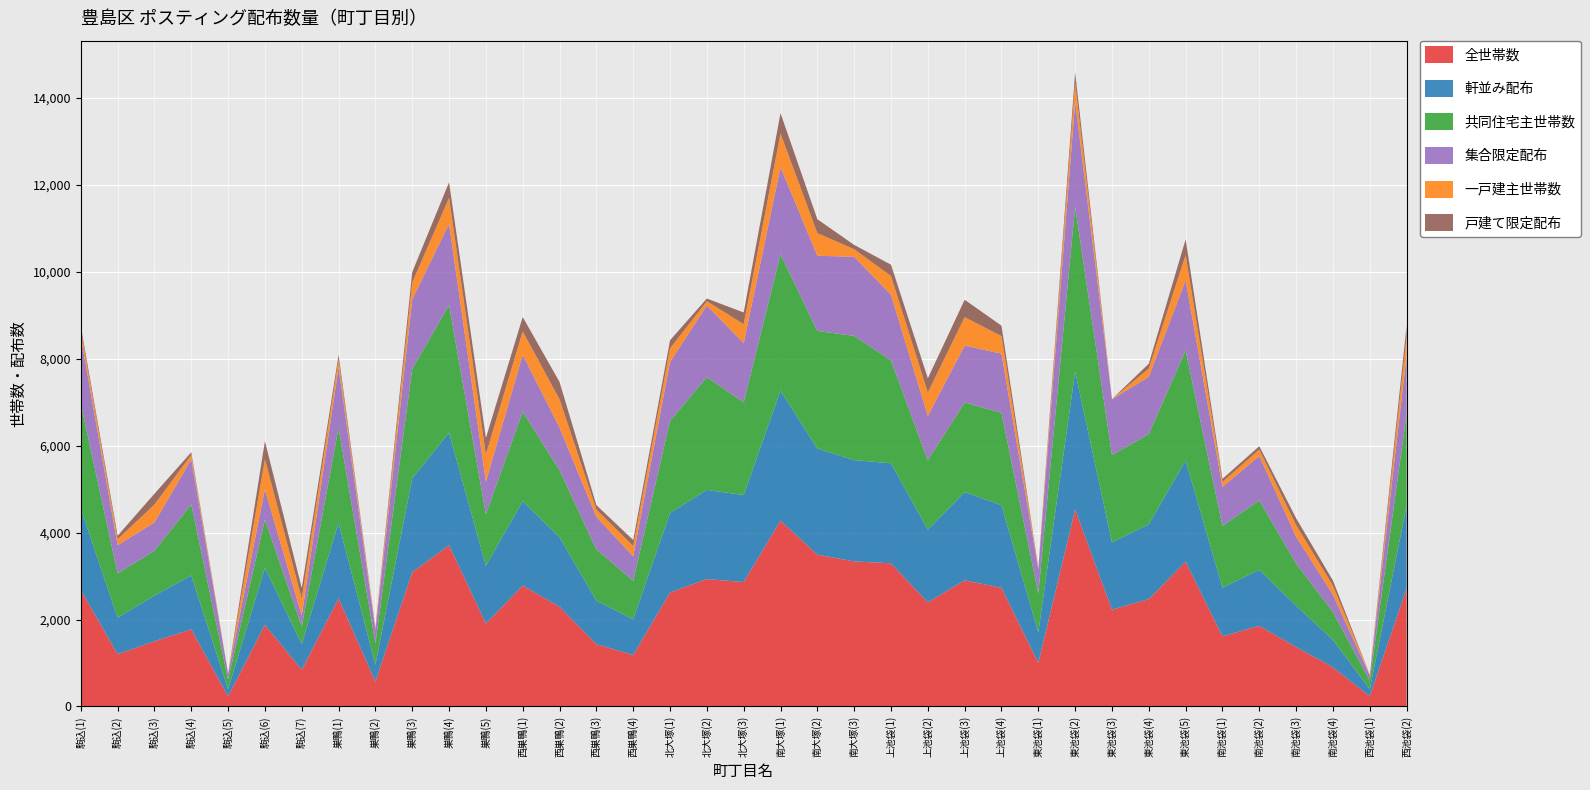

Reading left to right, what are all the values shown in this chart?

全世帯数: 駒込(1)=2681	駒込(2)=1202	駒込(3)=1500	駒込(4)=1773	駒込(5)=235	駒込(6)=1878	駒込(7)=844	巣鴨(1)=2486	巣鴨(2)=570	巣鴨(3)=3087	巣鴨(4)=3708	巣鴨(5)=1907	西巣鴨(1)=2781	西巣鴨(2)=2293	西巣鴨(3)=1434	西巣鴨(4)=1183	北大塚(1)=2621	北大塚(2)=2930	北大塚(3)=2862	南大塚(1)=4274	南大塚(2)=3491	南大塚(3)=3336	上池袋(1)=3292	上池袋(2)=2395	上池袋(3)=2900	上池袋(4)=2728	東池袋(1)=1006	東池袋(2)=4532	東池袋(3)=2226	東池袋(4)=2469	東池袋(5)=3329	南池袋(1)=1613	南池袋(2)=1854	南池袋(3)=1368	南池袋(4)=902	西池袋(1)=237	西池袋(2)=2716
軒並み配布: 駒込(1)=1870	駒込(2)=840	駒込(3)=1050	駒込(4)=1240	駒込(5)=160	駒込(6)=1310	駒込(7)=590	巣鴨(1)=1740	巣鴨(2)=390	巣鴨(3)=2160	巣鴨(4)=2590	巣鴨(5)=1330	西巣鴨(1)=1940	西巣鴨(2)=1600	西巣鴨(3)=1000	西巣鴨(4)=820	北大塚(1)=1830	北大塚(2)=2050	北大塚(3)=2000	南大塚(1)=2990	南大塚(2)=2440	南大塚(3)=2330	上池袋(1)=2300	上池袋(2)=1670	上池袋(3)=2030	上池袋(4)=1900	東池袋(1)=700	東池袋(2)=3170	東池袋(3)=1550	東池袋(4)=1720	東池袋(5)=2330	南池袋(1)=1120	南池袋(2)=1290	南池袋(3)=950	南池袋(4)=630	西池袋(1)=160	西池袋(2)=1900
共同住宅主世帯数: 駒込(1)=2415	駒込(2)=1017	駒込(3)=1031	駒込(4)=1632	駒込(5)=222	駒込(6)=1105	駒込(7)=406	巣鴨(1)=2182	巣鴨(2)=490	巣鴨(3)=2515	巣鴨(4)=2934	巣鴨(5)=1182	西巣鴨(1)=2059	西巣鴨(2)=1541	西巣鴨(3)=1177	西巣鴨(4)=889	北大塚(1)=2119	北大塚(2)=2592	北大塚(3)=2132	南大塚(1)=3139	南大塚(2)=2704	南大塚(3)=2856	上池袋(1)=2366	上池袋(2)=1598	上池袋(3)=2060	上池袋(4)=2126	東池袋(1)=890	東池袋(2)=3791	東池袋(3)=2006	東池袋(4)=2074	東池袋(5)=2530	南池袋(1)=1417	南池袋(2)=1597	南池袋(3)=969	南池袋(4)=640	西池袋(1)=198	西池袋(2)=2110
集合限定配布: 駒込(1)=1540	駒込(2)=650	駒込(3)=650	駒込(4)=1040	駒込(5)=140	駒込(6)=700	駒込(7)=250	巣鴨(1)=1390	巣鴨(2)=310	巣鴨(3)=1600	巣鴨(4)=1870	巣鴨(5)=750	西巣鴨(1)=1310	西巣鴨(2)=980	西巣鴨(3)=750	西巣鴨(4)=560	北大塚(1)=1350	北大塚(2)=1650	北大塚(3)=1360	南大塚(1)=2000	南大塚(2)=1730	南大塚(3)=1820	上池袋(1)=1510	上池袋(2)=1020	上池袋(3)=1310	上池袋(4)=1360	東池袋(1)=560	東池袋(2)=2420	東池袋(3)=1280	東池袋(4)=1320	東池袋(5)=1610	南池袋(1)=900	南池袋(2)=1020	南池袋(3)=620	南池袋(4)=400	西池袋(1)=120	西池袋(2)=1350
一戸建主世帯数: 駒込(1)=154	駒込(2)=137	駒込(3)=411	駒込(4)=101	駒込(5)=4	駒込(6)=688	駒込(7)=392	巣鴨(1)=178	巣鴨(2)=36	巣鴨(3)=388	巣鴨(4)=593	巣鴨(5)=626	西巣鴨(1)=536	西巣鴨(2)=648	西巣鴨(3)=169	西巣鴨(4)=235	北大塚(1)=312	北大塚(2)=99	北大塚(3)=436	南大塚(1)=772	南大塚(2)=520	南大塚(3)=173	上池袋(1)=431	上池袋(2)=534	上池袋(3)=653	上池袋(4)=403	東池袋(1)=25	東池袋(2)=419	東池袋(3)=7	東池袋(4)=189	東池袋(5)=582	南池袋(1)=114	南池袋(2)=145	南池袋(3)=262	南池袋(4)=204	西池袋(1)=15	西池袋(2)=425
戸建て限定配布: 駒込(1)=90	駒込(2)=80	駒込(3)=250	駒込(4)=60	駒込(5)=0	駒込(6)=420	駒込(7)=240	巣鴨(1)=110	巣鴨(2)=20	巣鴨(3)=240	巣鴨(4)=360	巣鴨(5)=380	西巣鴨(1)=330	西巣鴨(2)=400	西巣鴨(3)=100	西巣鴨(4)=140	北大塚(1)=190	北大塚(2)=60	北大塚(3)=270	南大塚(1)=470	南大塚(2)=320	南大塚(3)=100	上池袋(1)=260	上池袋(2)=330	上池袋(3)=400	上池袋(4)=240	東池袋(1)=10	東池袋(2)=250	東池袋(3)=0	東池袋(4)=110	東池袋(5)=360	南池袋(1)=70	南池袋(2)=80	南池袋(3)=160	南池袋(4)=120	西池袋(1)=0	西池袋(2)=260